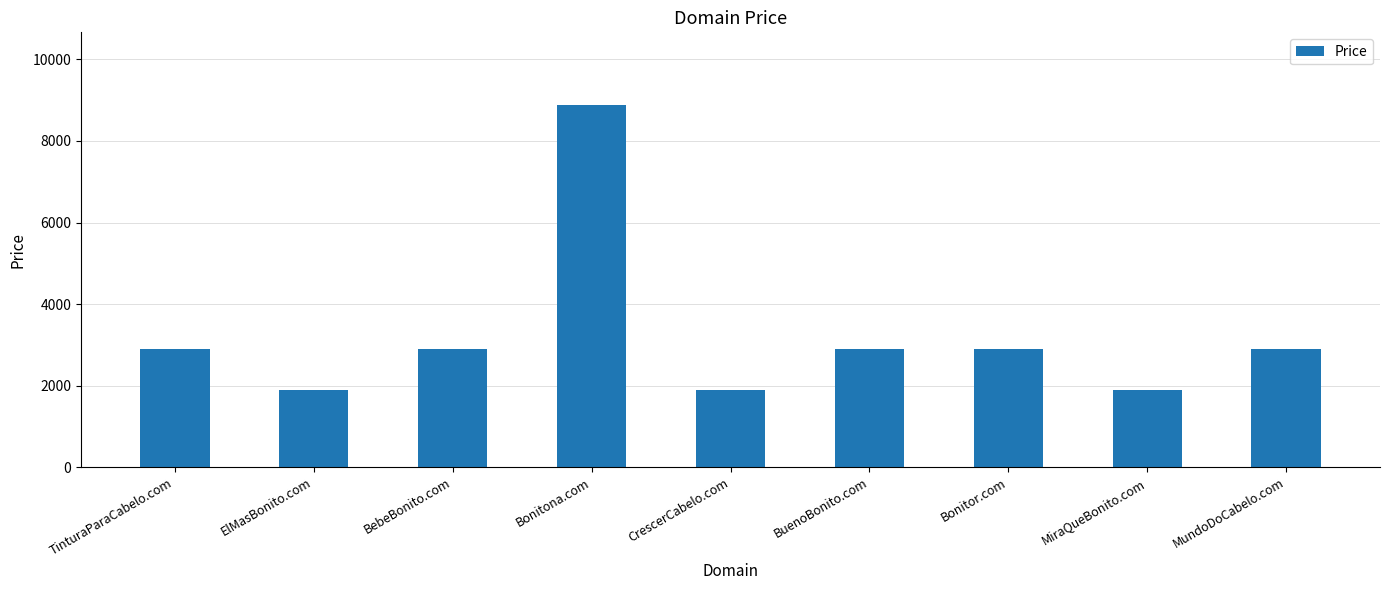

How many values are between 1888 and 2888?

8